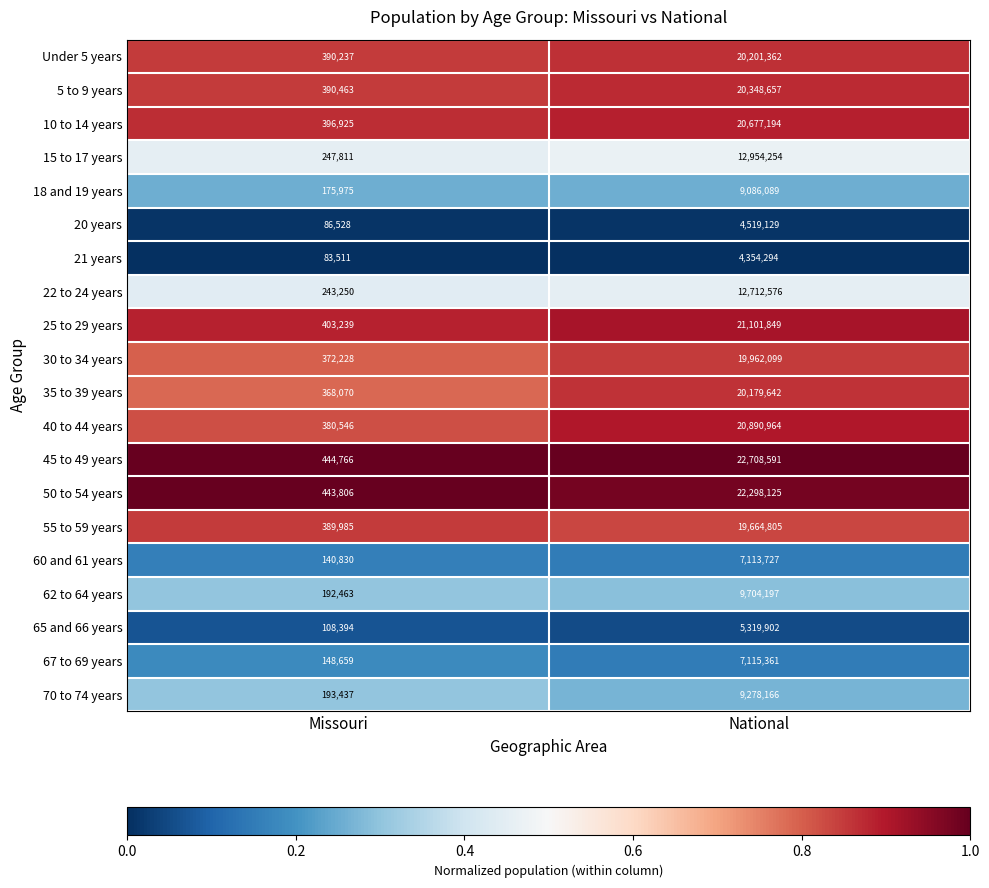

Is the value of 40 to 44 years at National greater than the value of 62 to 64 years at National?

Yes